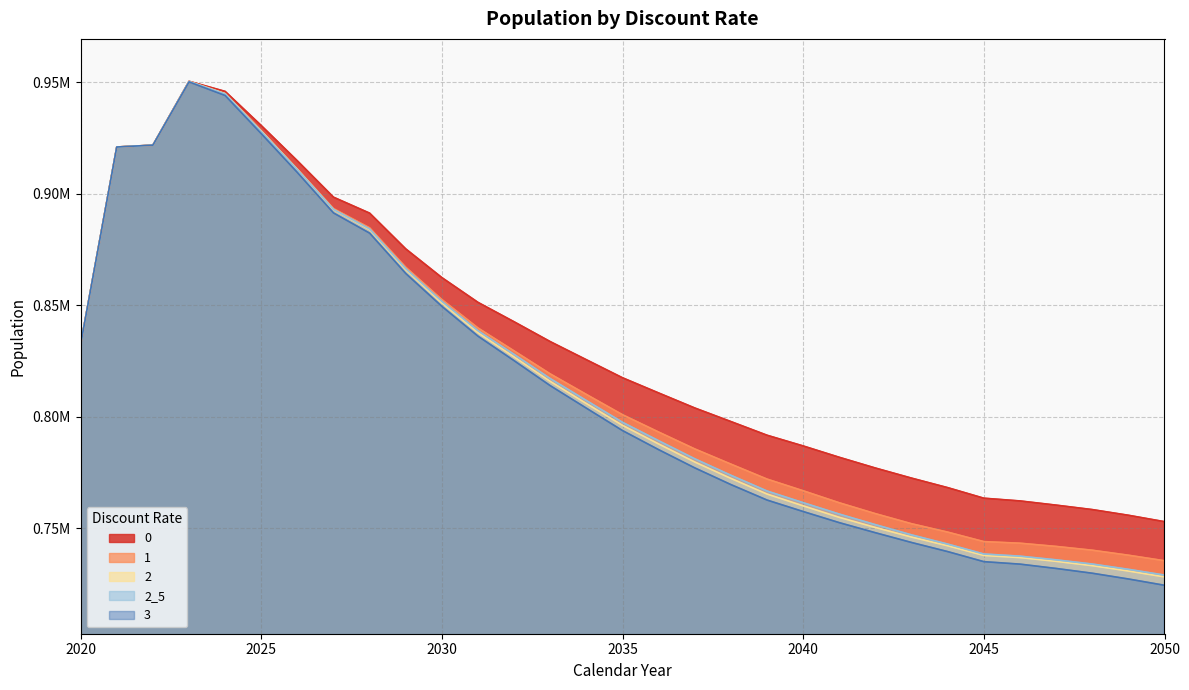

Does the chart display data point markers on the line(s)?

No